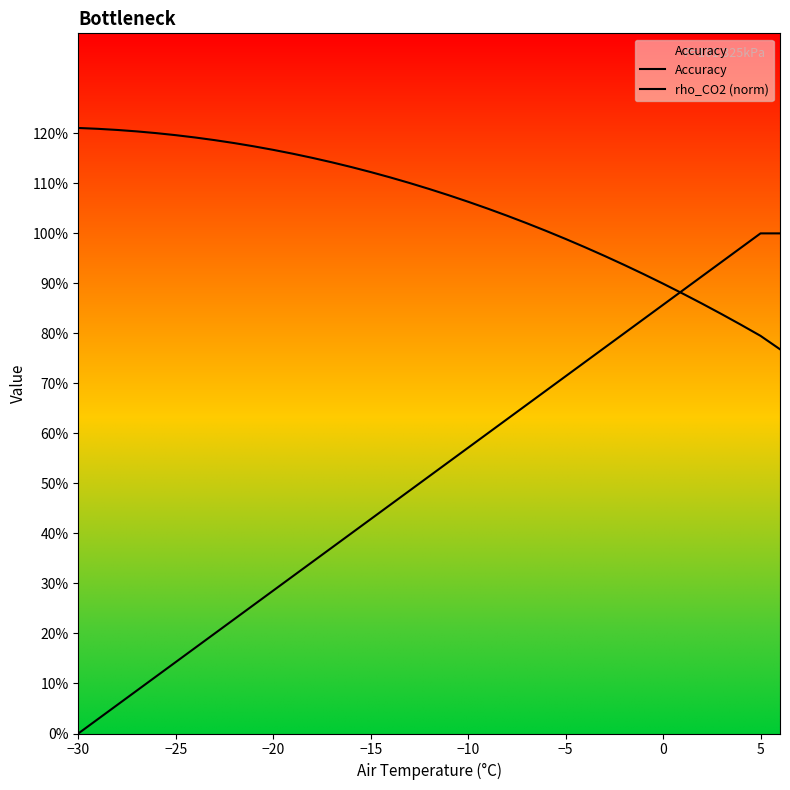

How many positive values does the rho_CO2 (norm) series have?

36